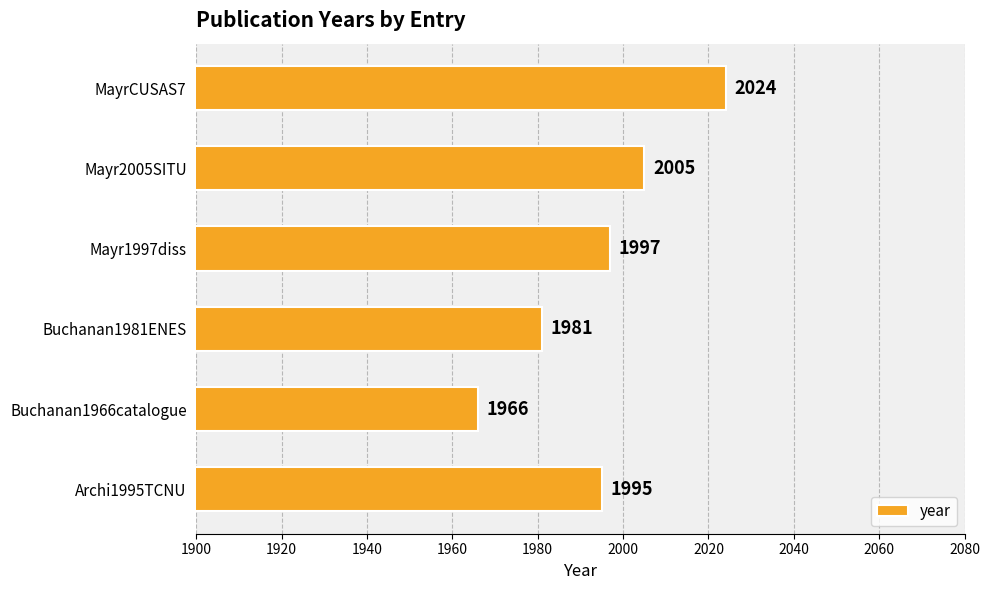

The value at MayrCUSAS7 is 2024. True or false?

True